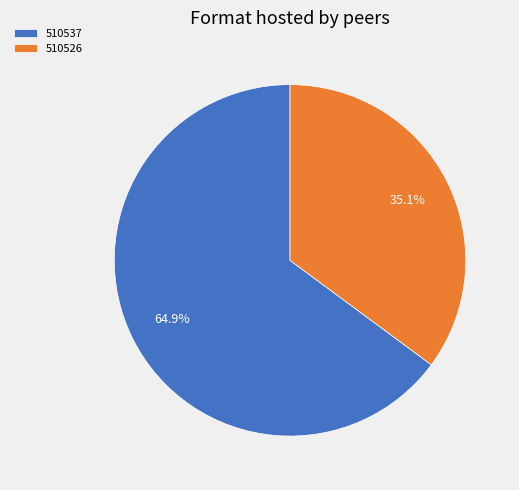

What percentage is NOT represented by 510526?

64.9%